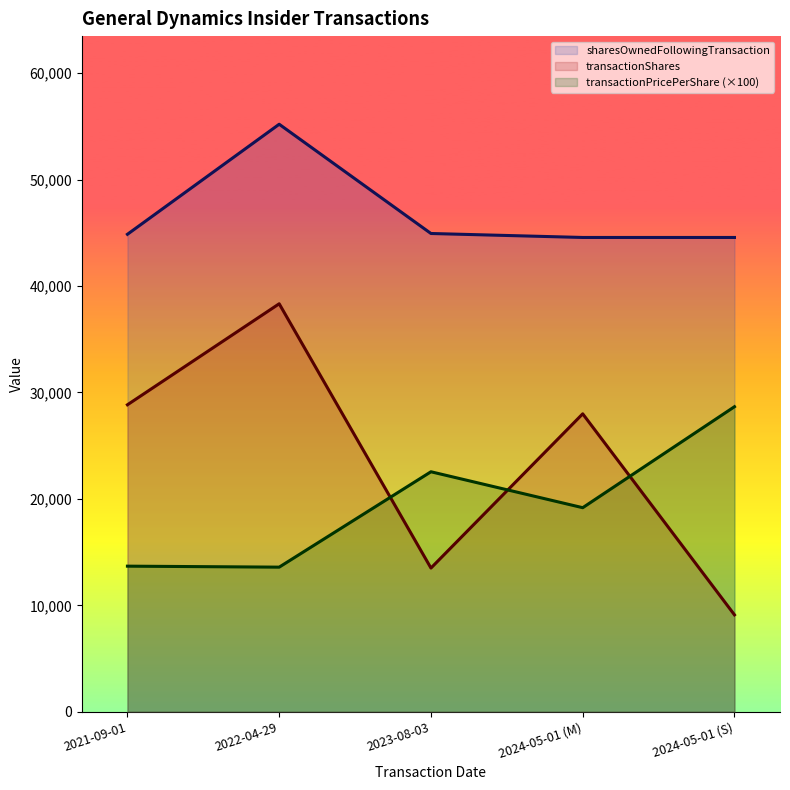

True or false: sharesOwnedFollowingTransaction and transactionShares cross at least once.

False